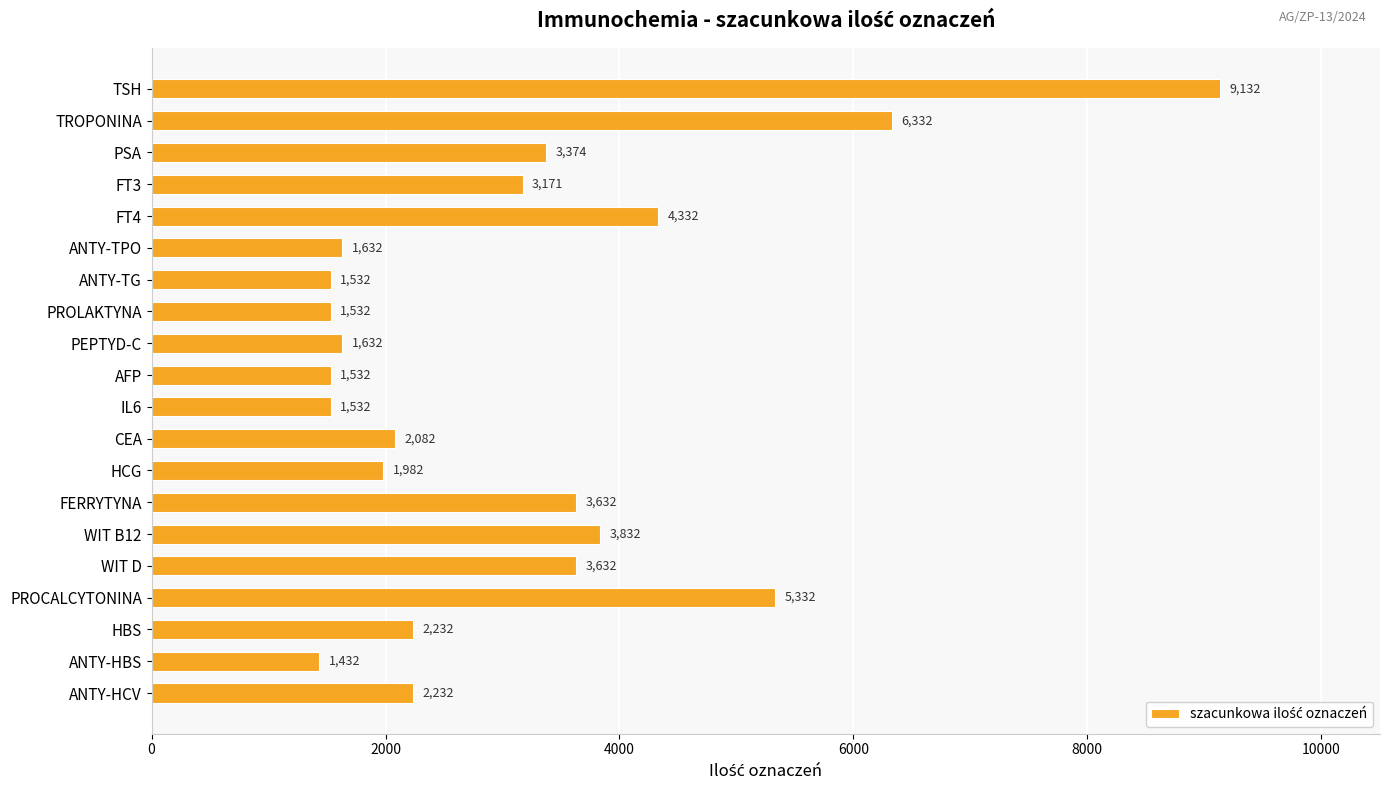

Does the chart contain any negative values?

No